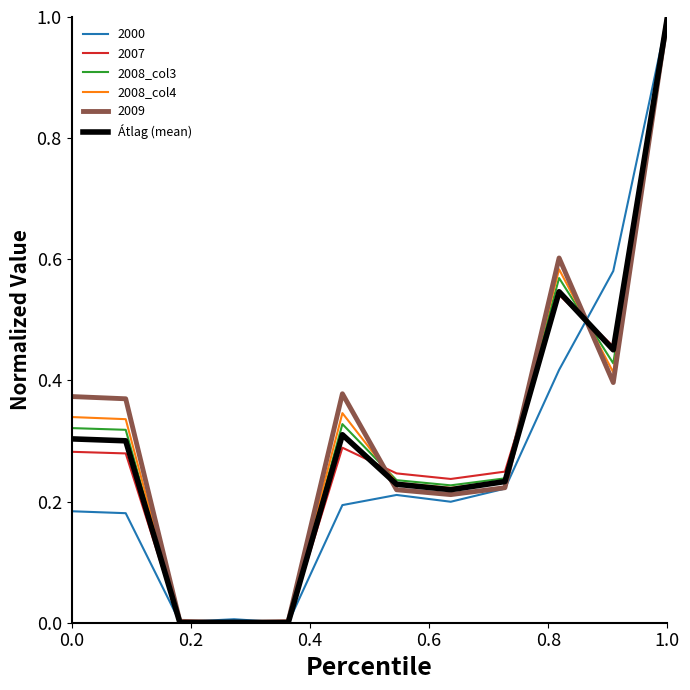

What is the highest value of the 2000 series?

1.0